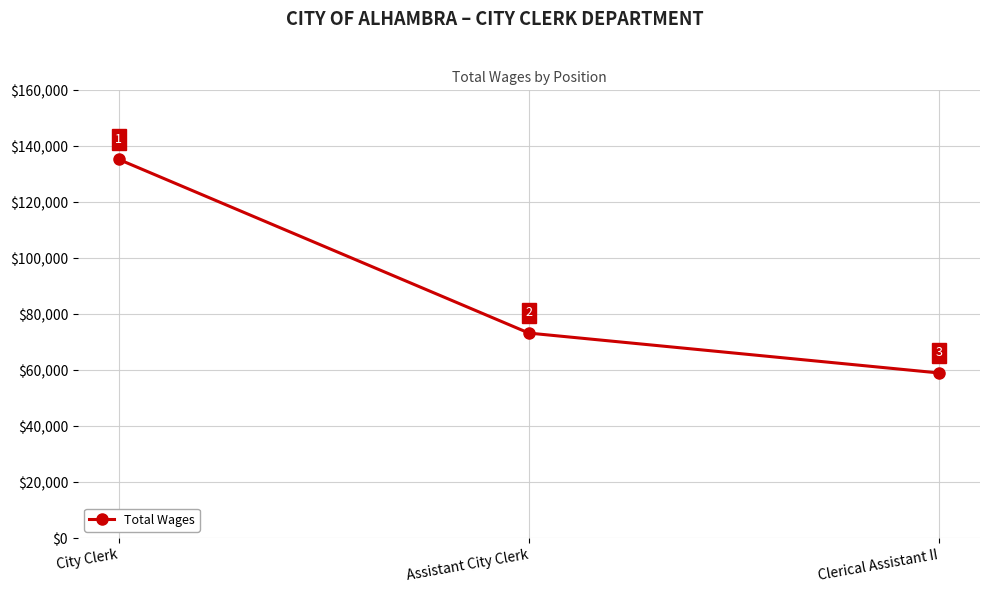

True or false: the data shows 106172 at Clerical Assistant II.

False